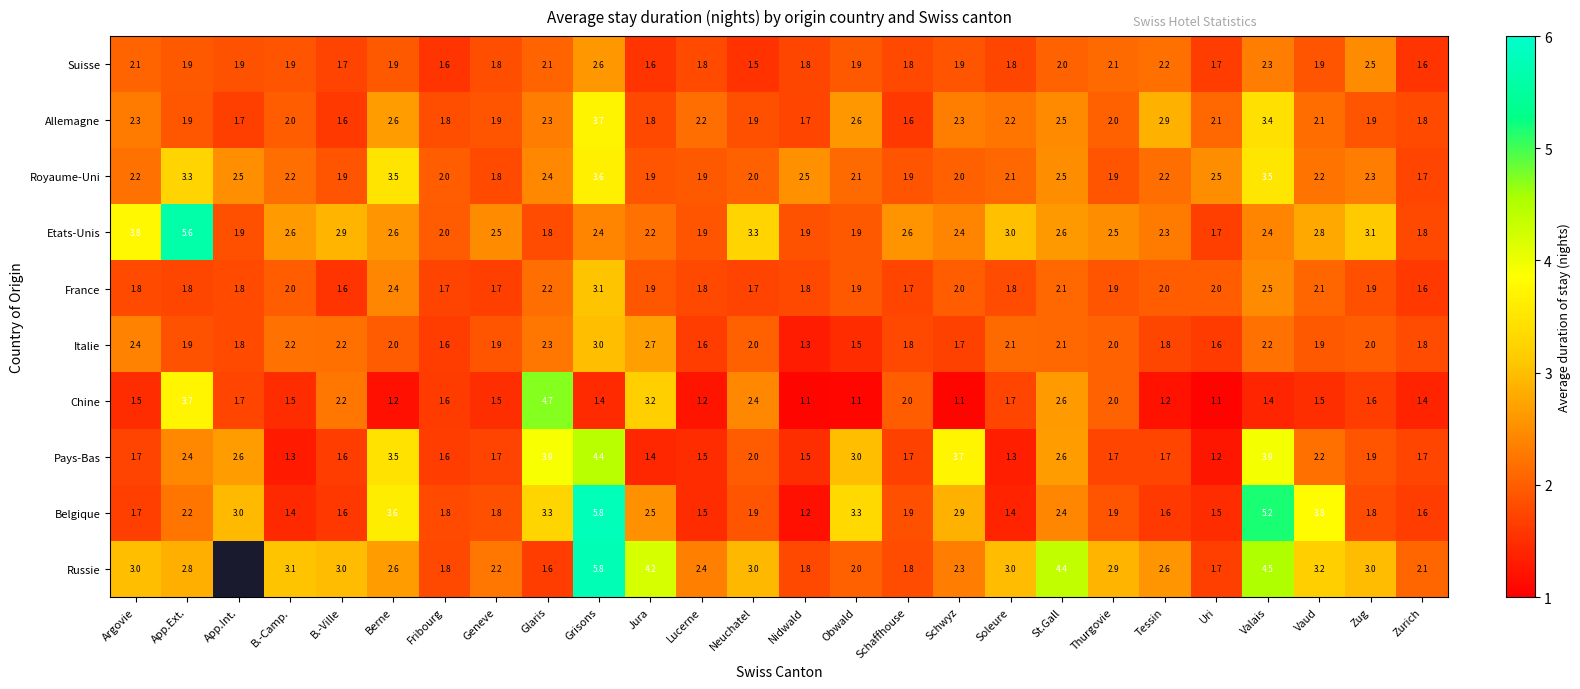

Is the value of Chine at Glaris greater than the value of Belgique at St.Gall?

Yes